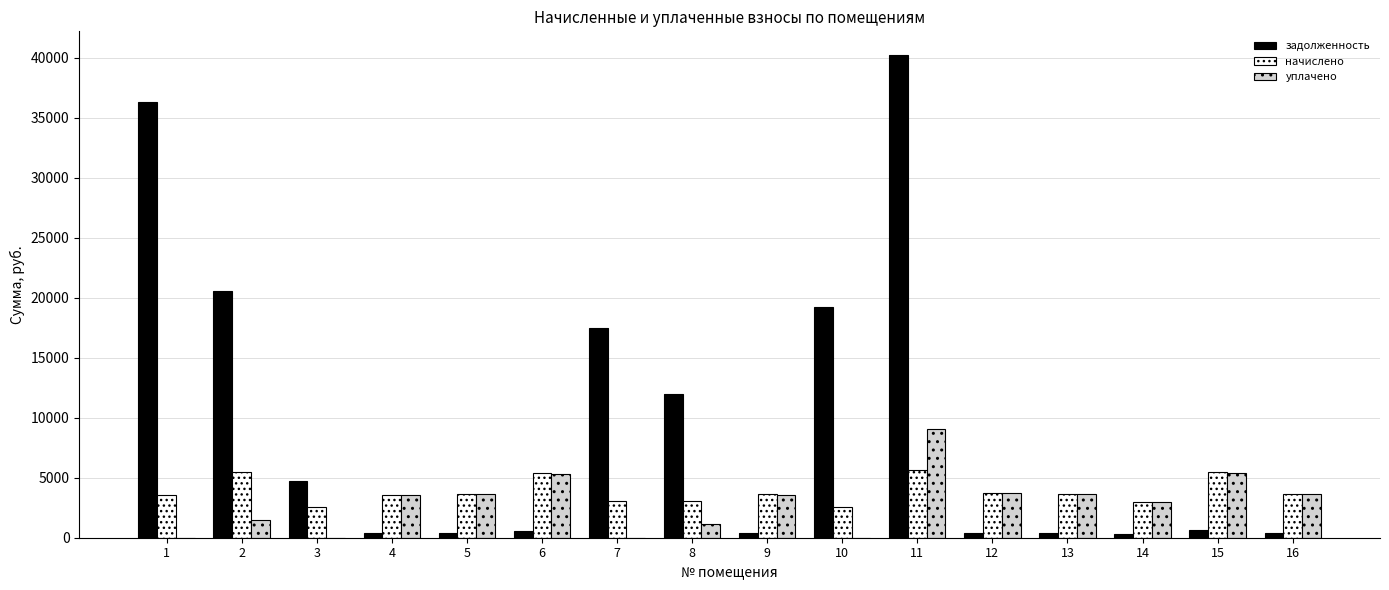

The value of уплачено at 6 is 5333.5. True or false?

True